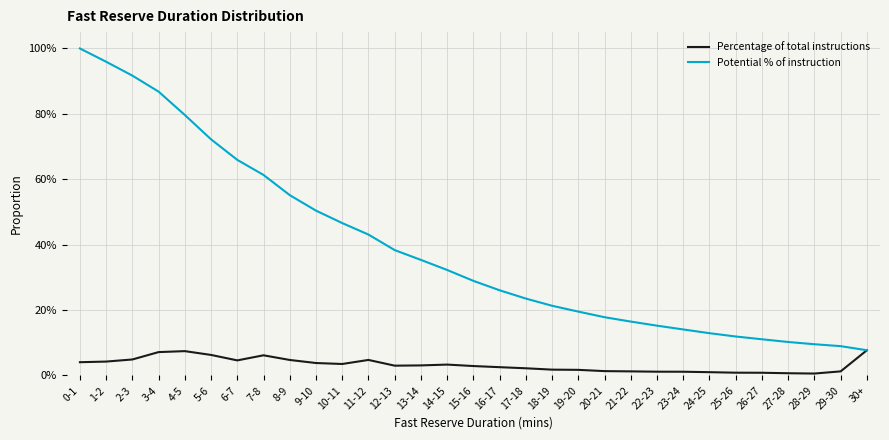

At which category does the chart reach its peak across all series?

0-1